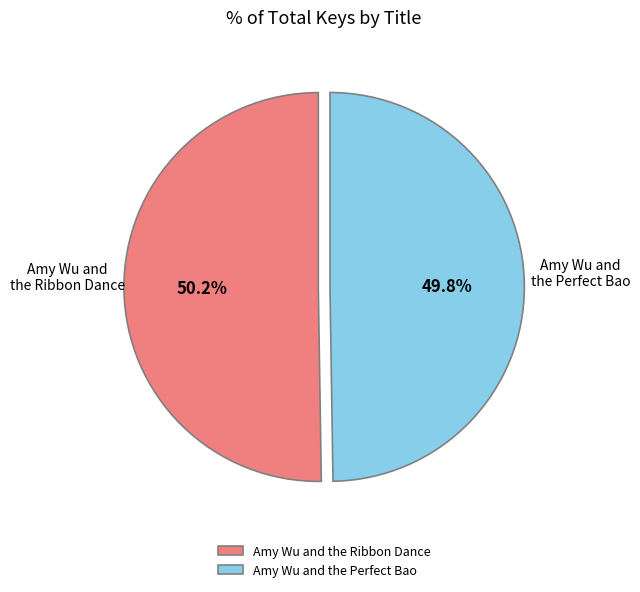

Count the number of slices in the pie.

2